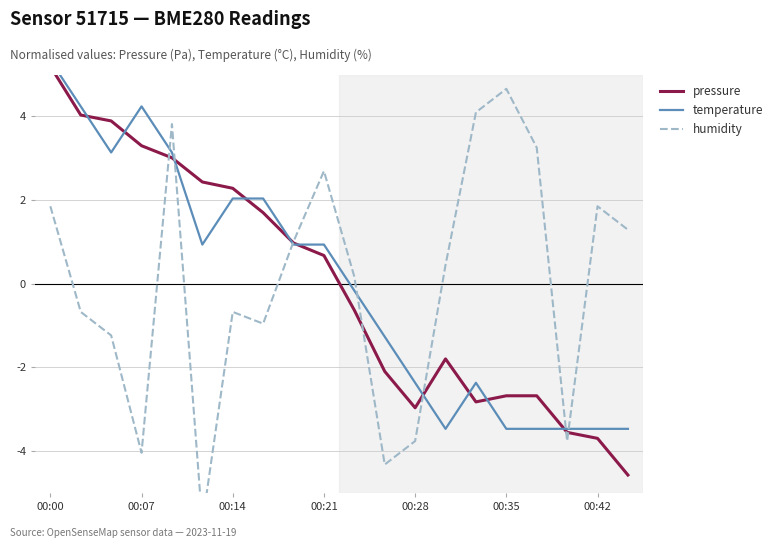

Is it true that humidity equals 0.0 at 10?

False